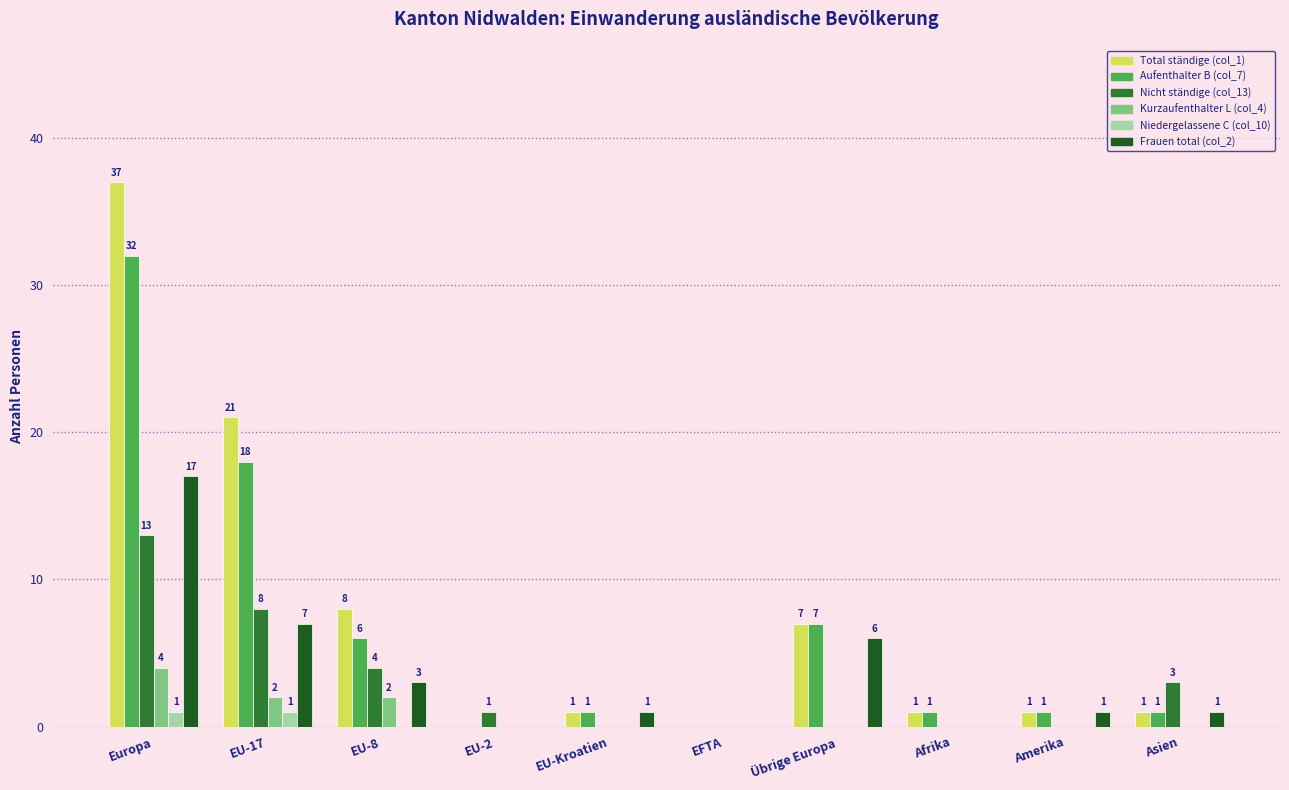

What is the sum of all Niedergelassene C (col_10) values?

2